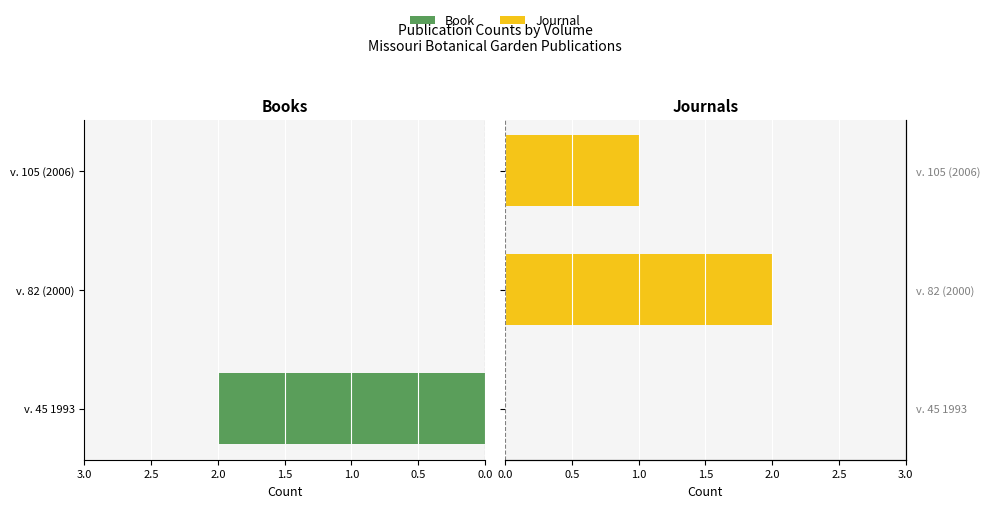

Are the bars horizontal?

Yes